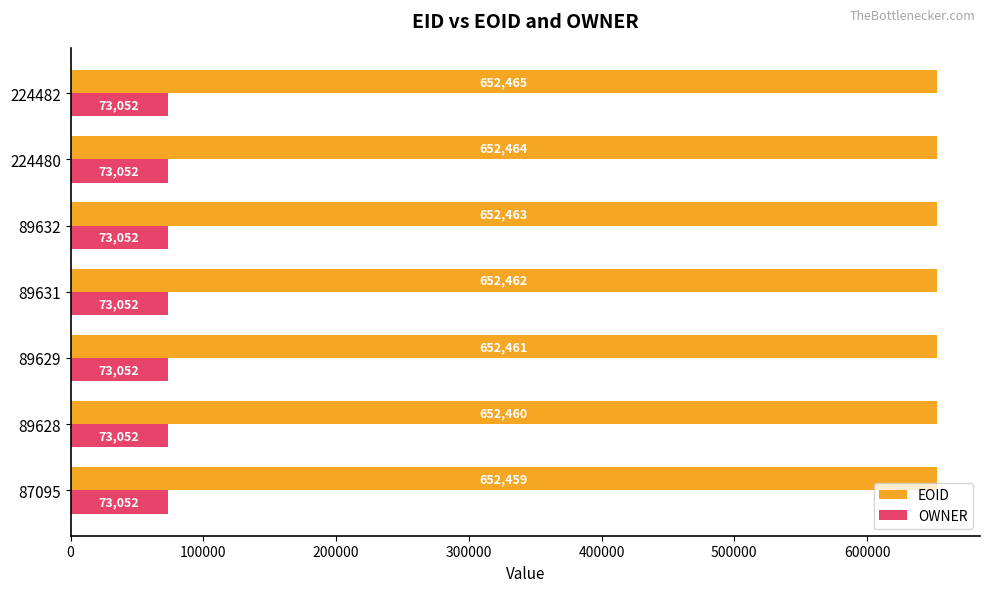

What is the sum of all OWNER values?

511364